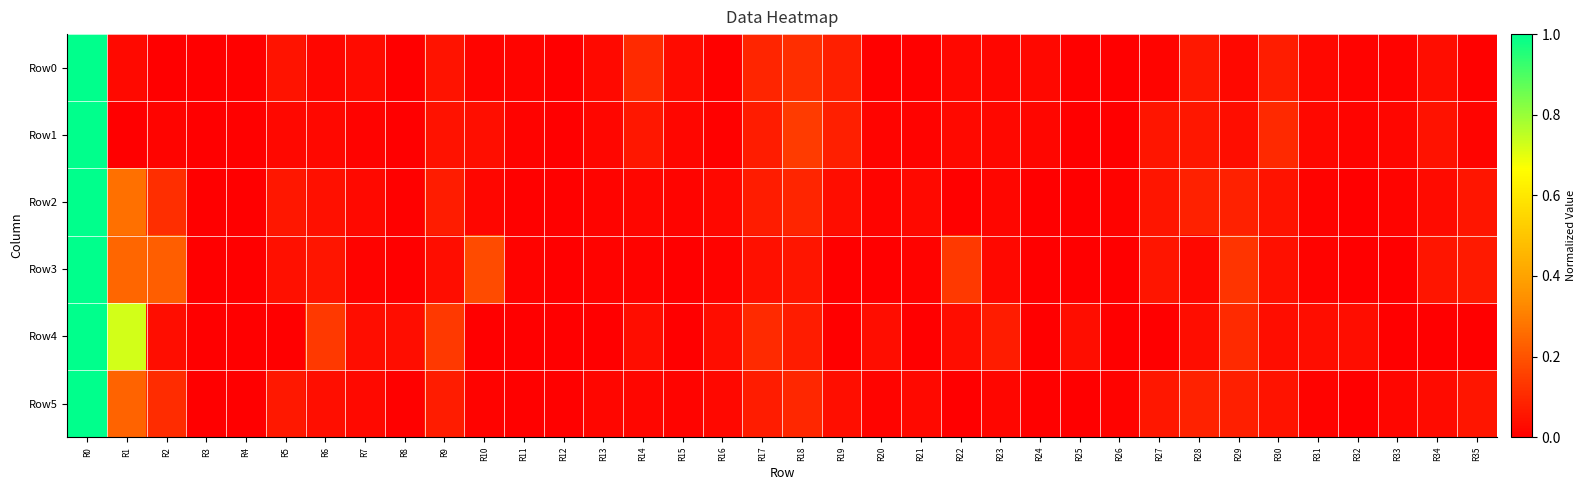

Rank the series at R18 from lowest to highest value.

Row3, Row4, Row2, Row5, Row0, Row1